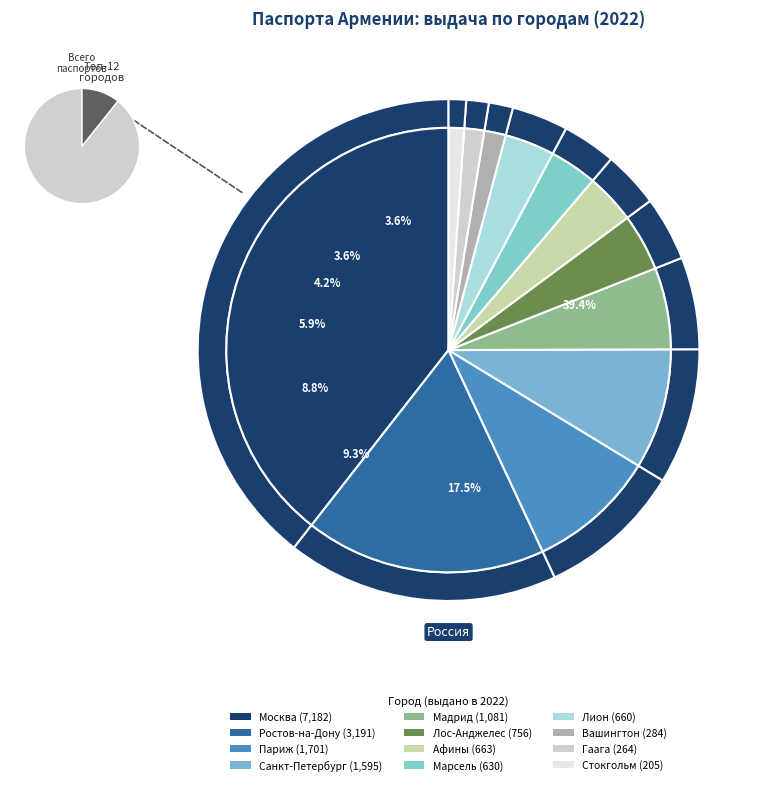

To the nearest percent, what is the combined percentage of Вашингтон, США and Стокгольм, Швеция?

3%